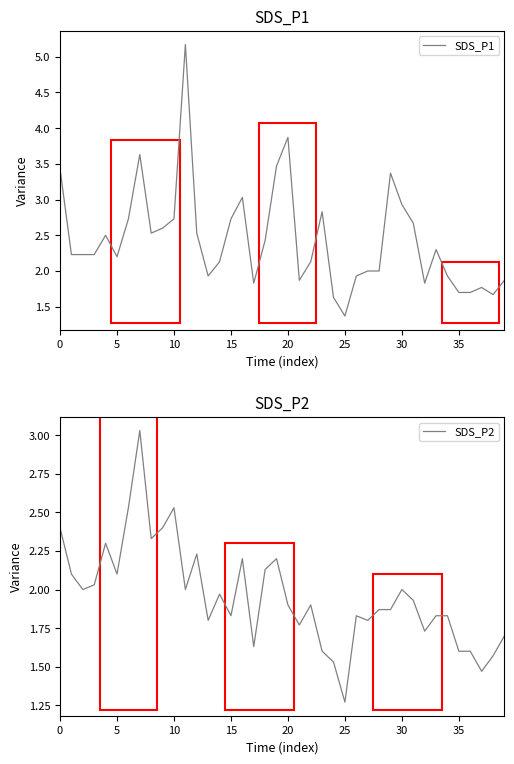

What is the sum of all SDS_P2 values?

78.3